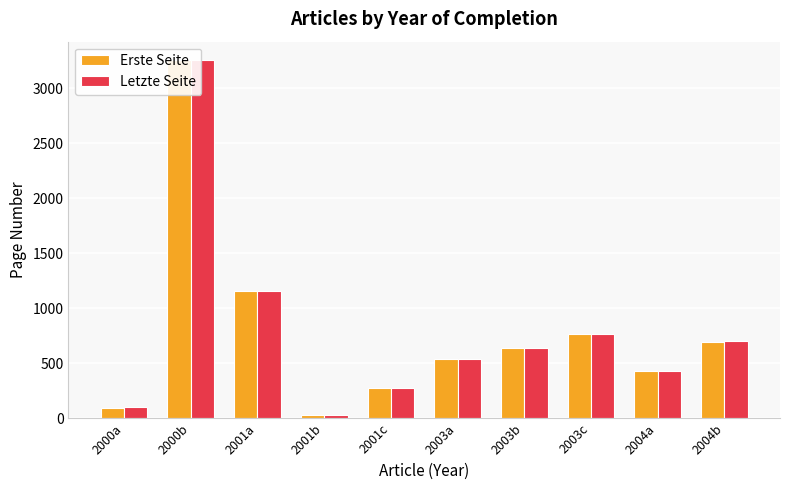

What value does the Erste Seite series have at 2003b, to the nearest 10?

640